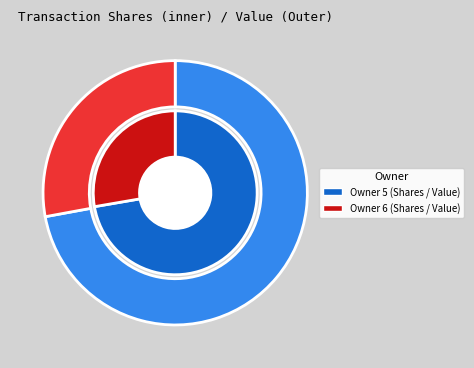

Which category has the biggest portion of the pie?

5